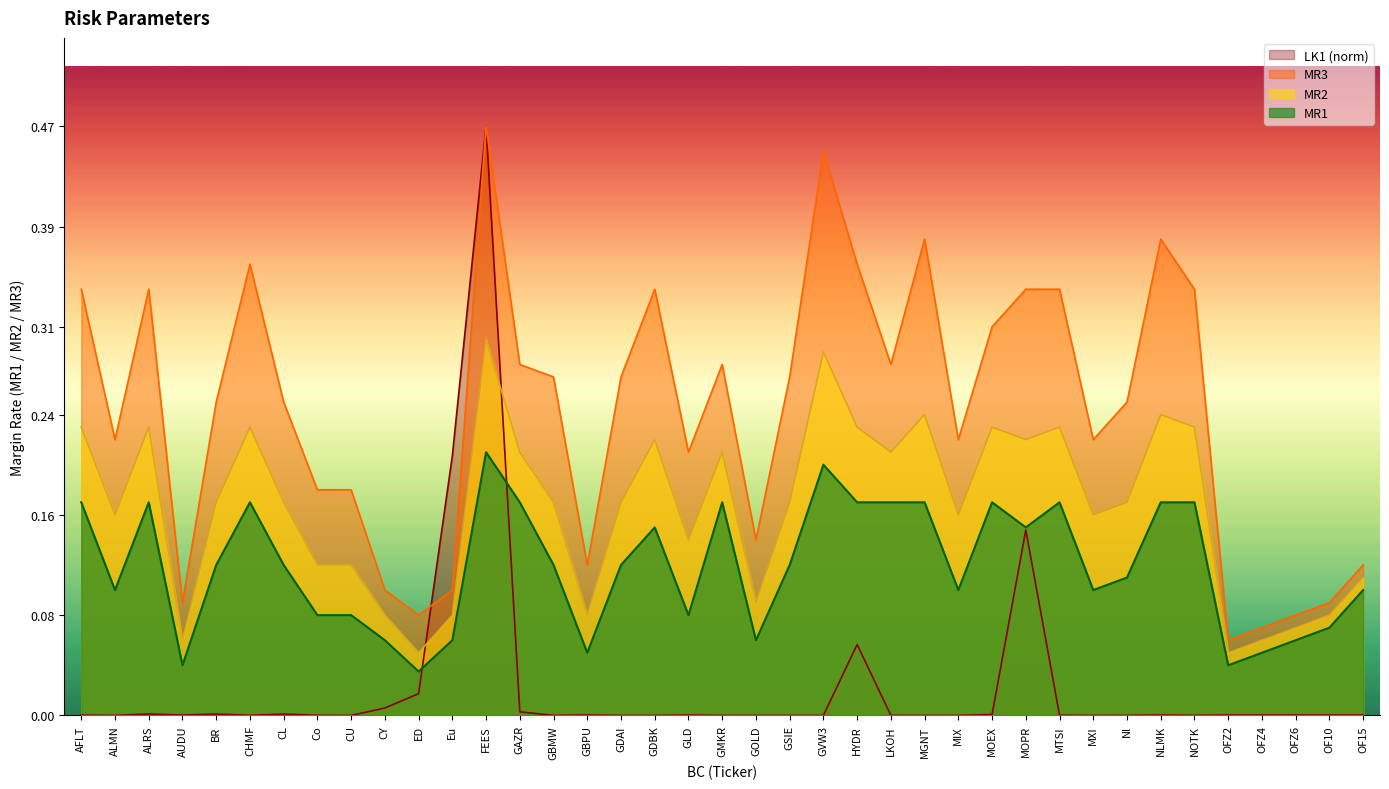

True or false: MR2 and MR3 cross at least once.

False